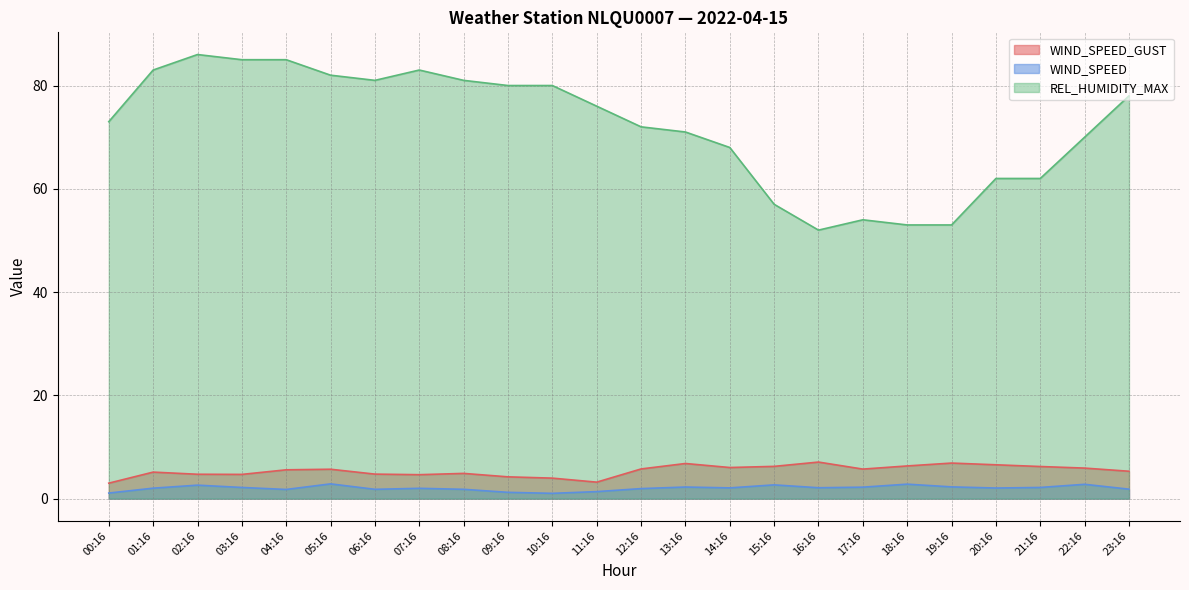

The value of WIND_SPEED at 10:16 is 1.0. True or false?

True